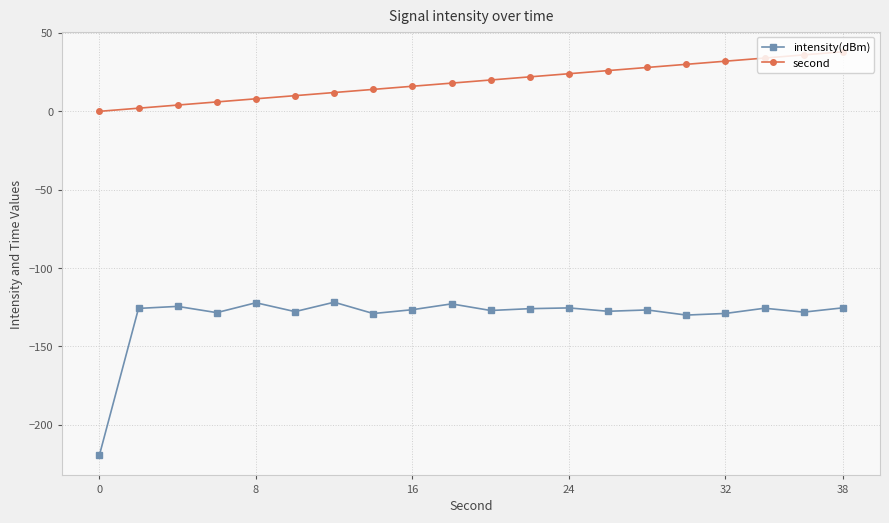

Does the chart display data point markers on the line(s)?

Yes